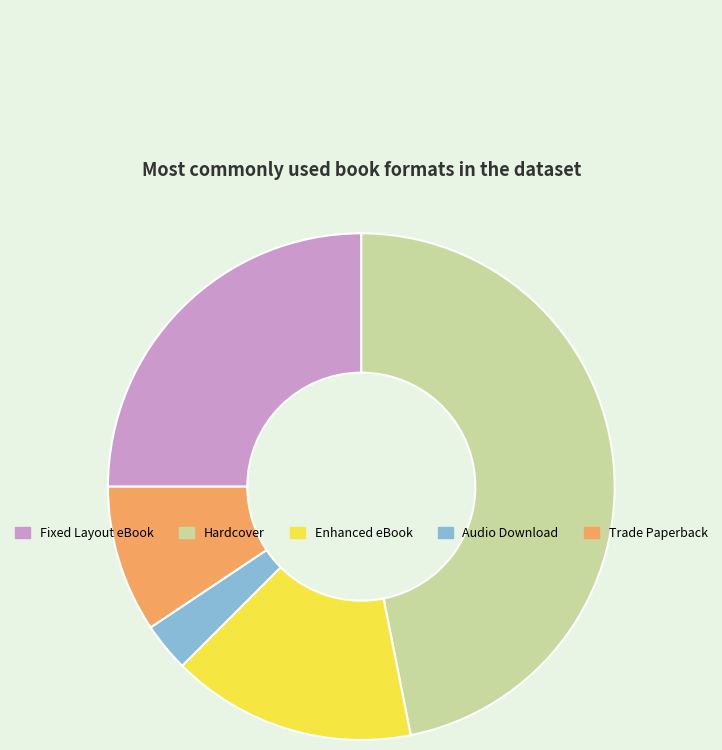

Is Fixed Layout eBook the majority of the pie?

No